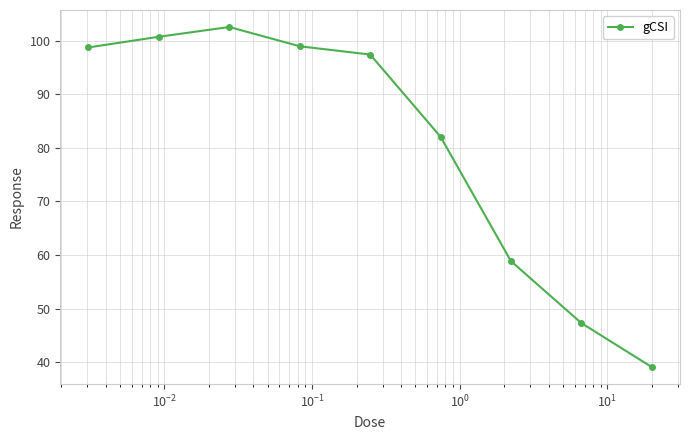

What is the value of the 6th point from the left?

82.0